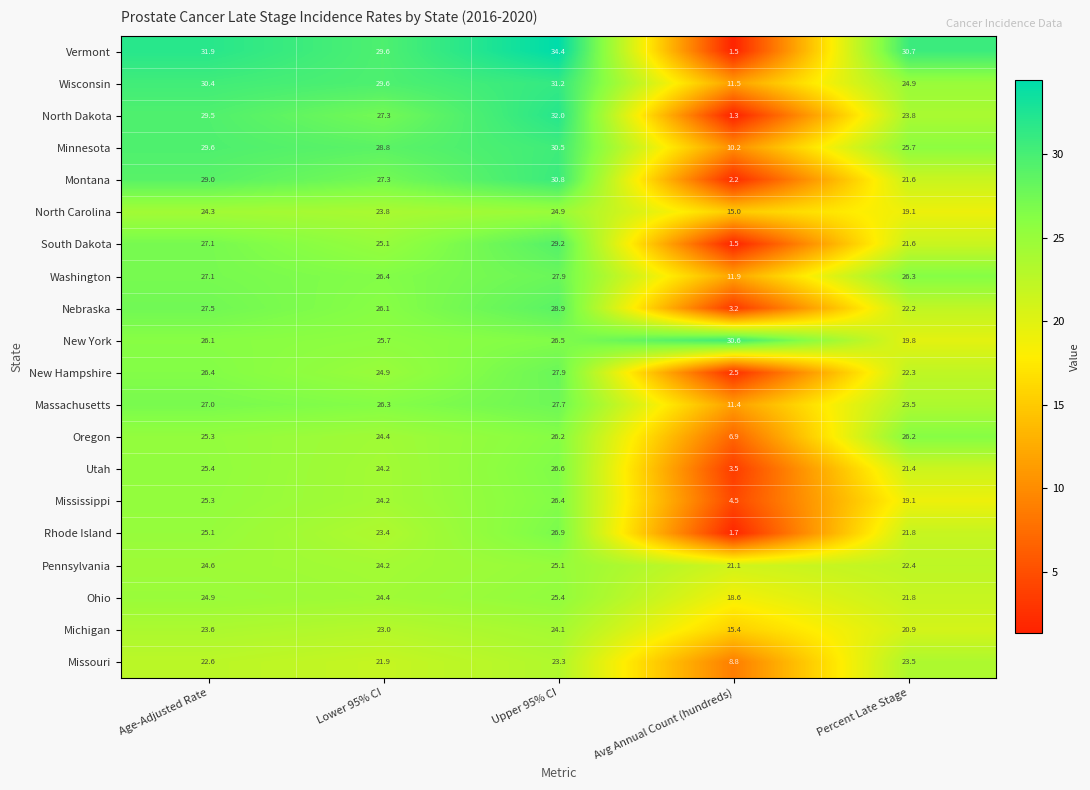

Which series has the widest spread of values?

Vermont